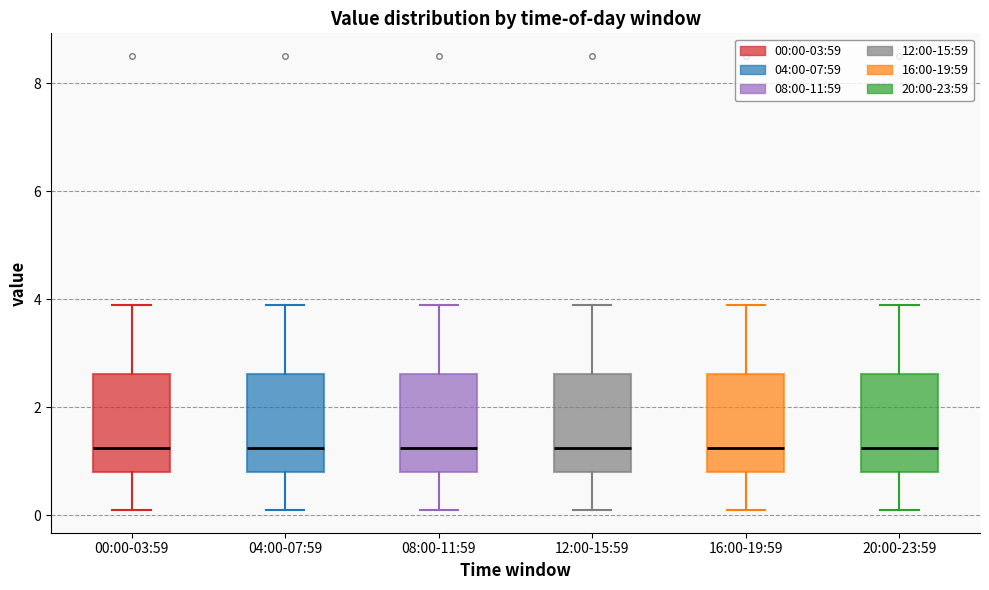

Reading left to right, read every box against the y-axis: the position of its median line, the range the box covers, and the ends of its whiskers. The values are not printed on the chart, so give them approximately, as read against the axis.

00:00-03:59: median 1.2, box 0.8 to 2.6, whiskers 0.2 to 4.0
04:00-07:59: median 1.2, box 0.8 to 2.6, whiskers 0.2 to 4.0
08:00-11:59: median 1.2, box 0.8 to 2.6, whiskers 0.2 to 4.0
12:00-15:59: median 1.2, box 0.8 to 2.6, whiskers 0.2 to 4.0
16:00-19:59: median 1.2, box 0.8 to 2.6, whiskers 0.2 to 4.0
20:00-23:59: median 1.2, box 0.8 to 2.6, whiskers 0.2 to 4.0